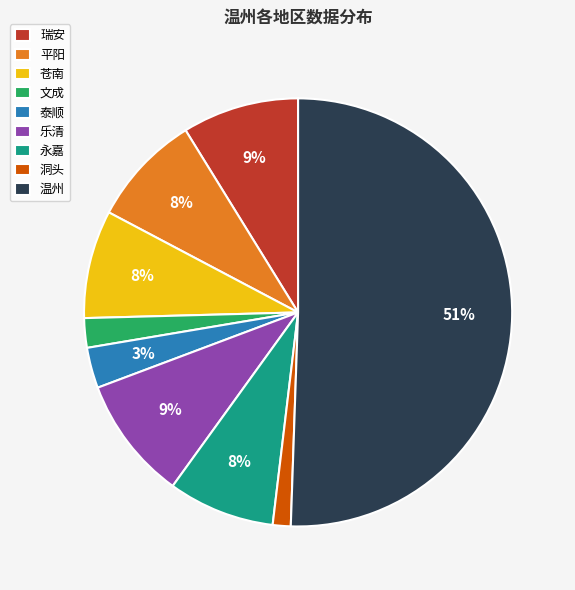

To the nearest percent, what is the difference between the 泰顺 and 瑞安 slice percentages?

6%